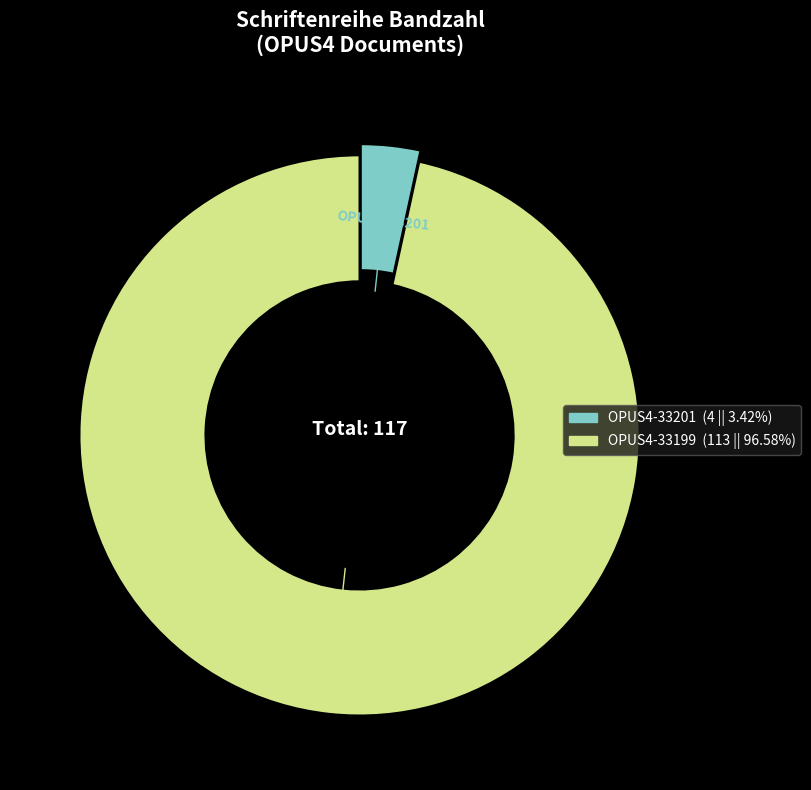

What is the smallest slice in the pie chart?

OPUS4-33201